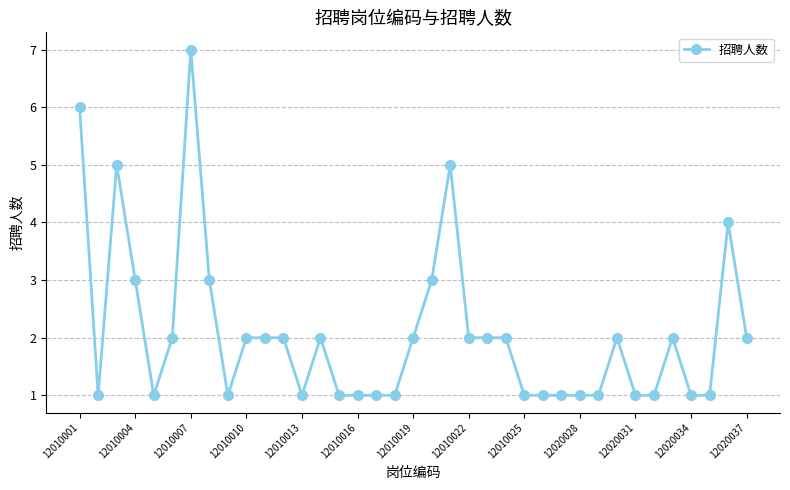

What is the difference between the maximum and second lowest values?

6